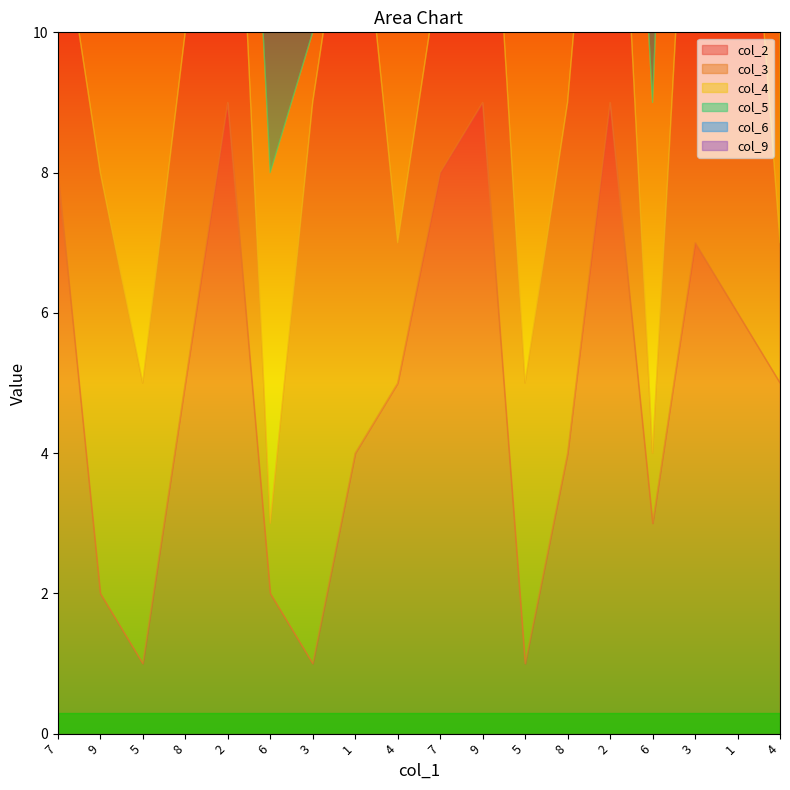

Which label corresponds to the largest value in the chart?

2